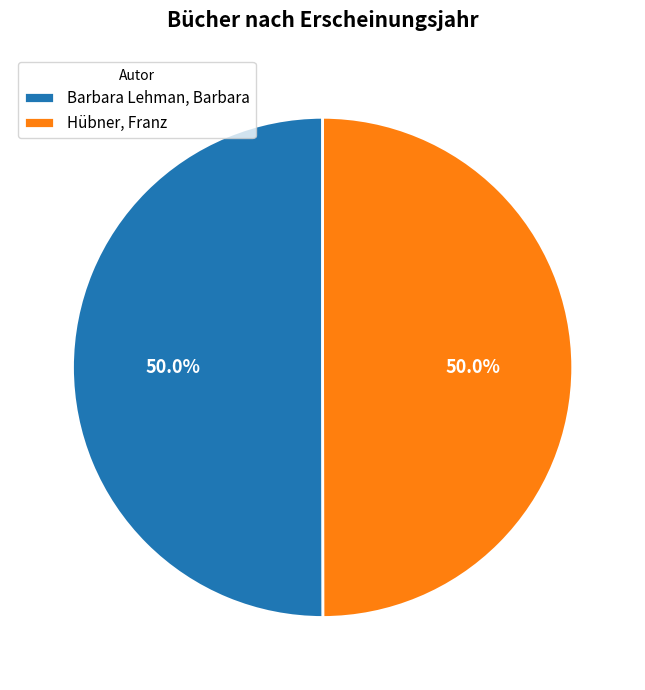

Is the sum of Hübner, Franz and Barbara Lehman, Barbara greater than half?

Yes